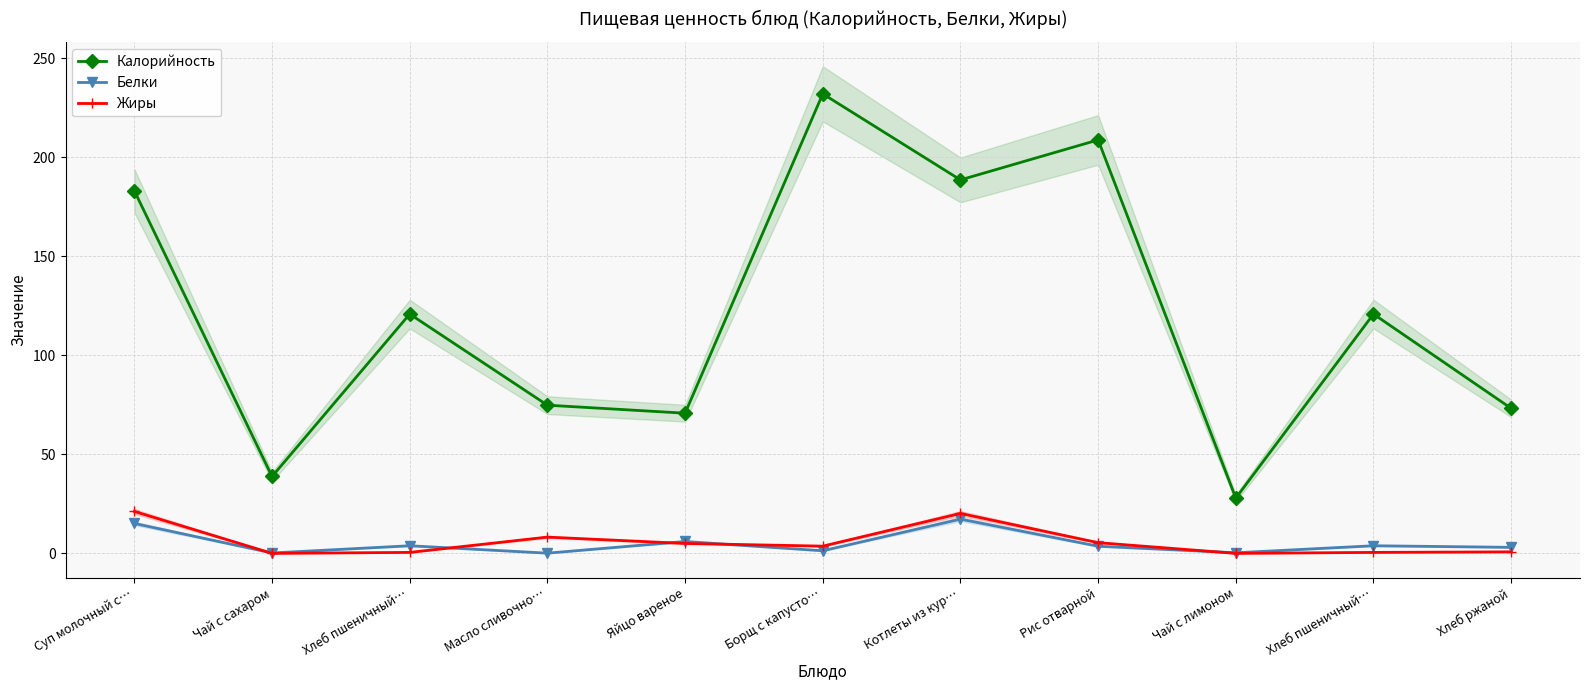

Is this an area chart (filled region under the line)?

No